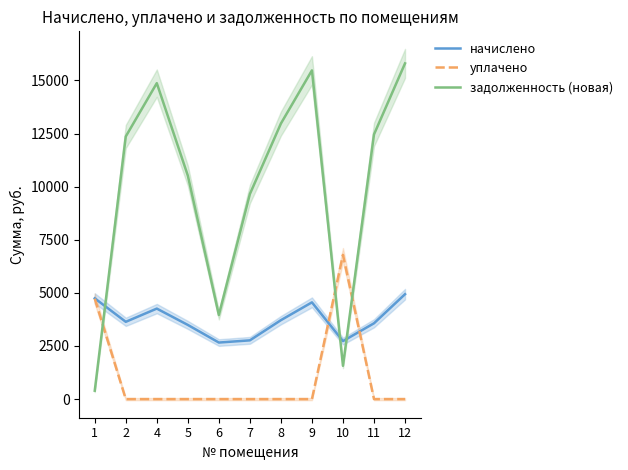

After their last crossing, which series has the higher values: задолженность (новая) or начислено?

задолженность (новая)